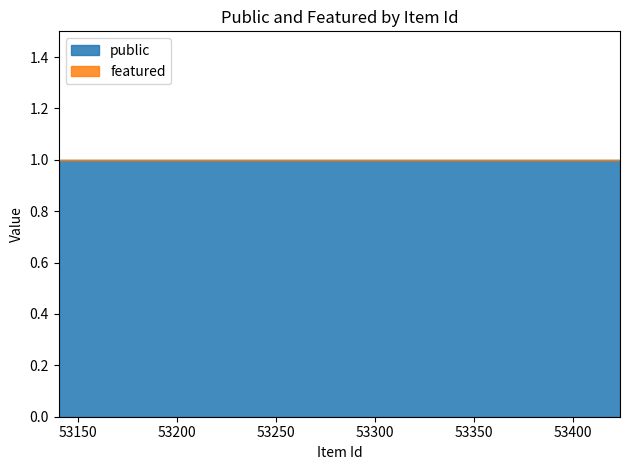

What is the total value across all series at 53422?

1